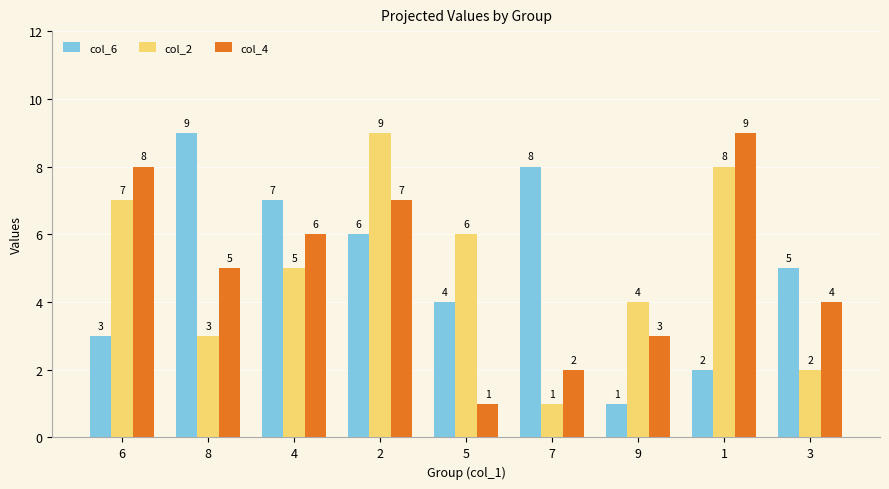

Reading left to right, what are all the values shown in this chart?

col_6: 3	9	7	6	4	8	1	2	5
col_2: 7	3	5	9	6	1	4	8	2
col_4: 8	5	6	7	1	2	3	9	4